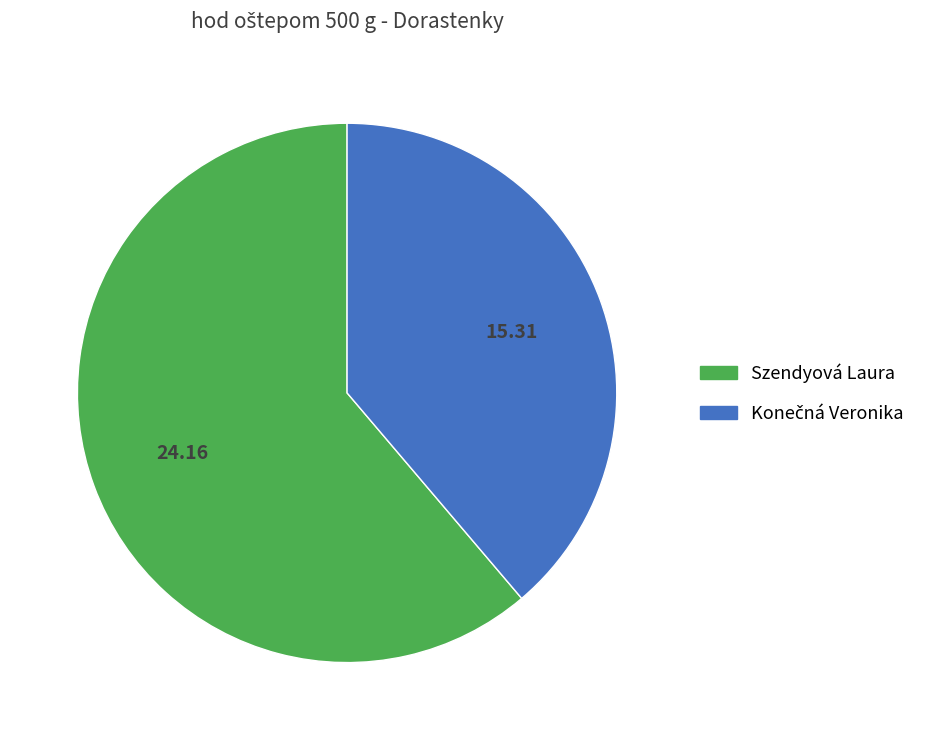

Does Szendyová Laura account for over 50% of the chart?

Yes